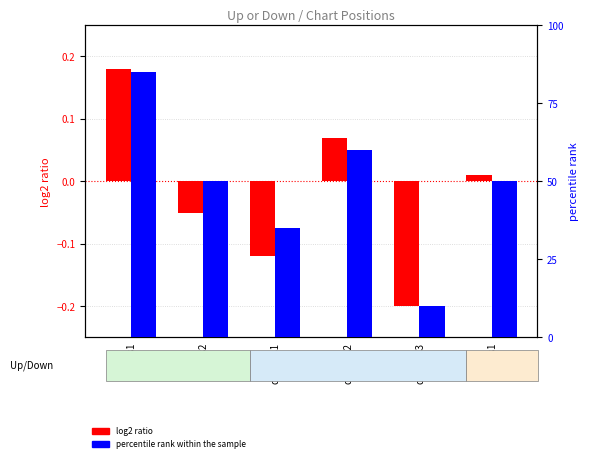

How many series are shown in this chart?

2